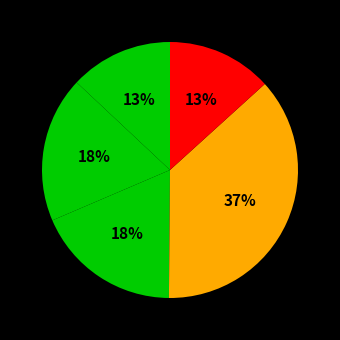

How many slices are in this pie chart?

5